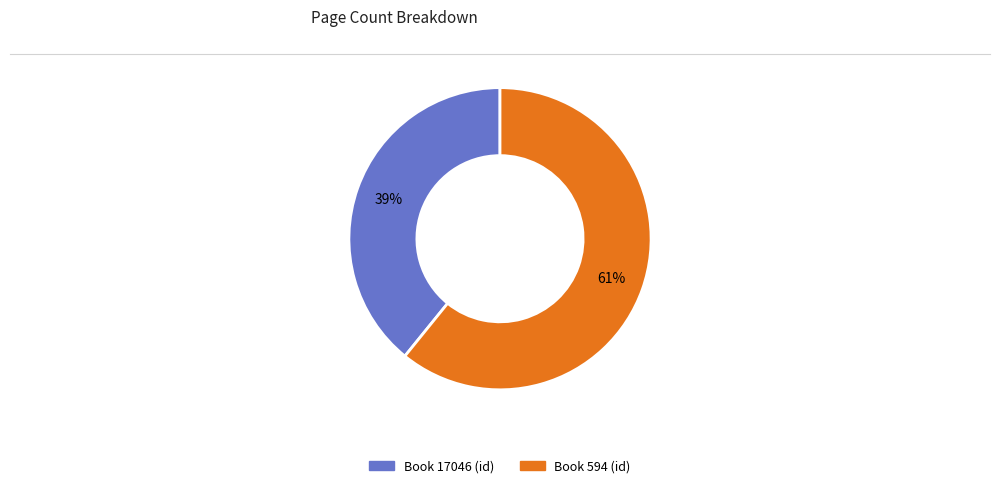

Count the number of slices in the pie.

2